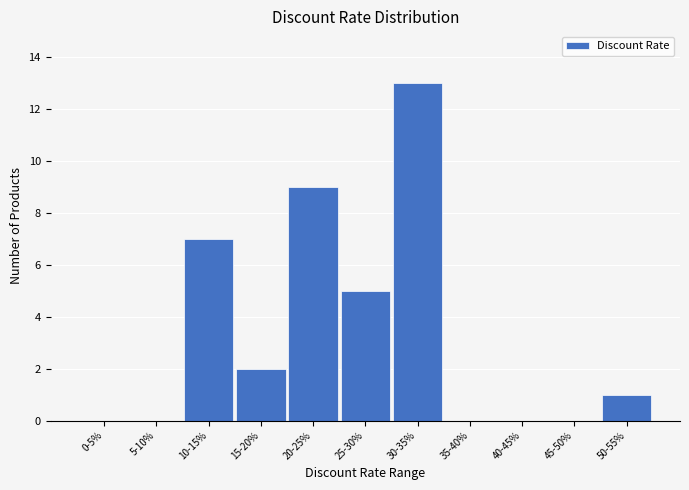

Reading right to left, list all the values displayed in this chart.

50-55%=1	45-50%=0	40-45%=0	35-40%=0	30-35%=13	25-30%=5	20-25%=9	15-20%=2	10-15%=7	5-10%=0	0-5%=0